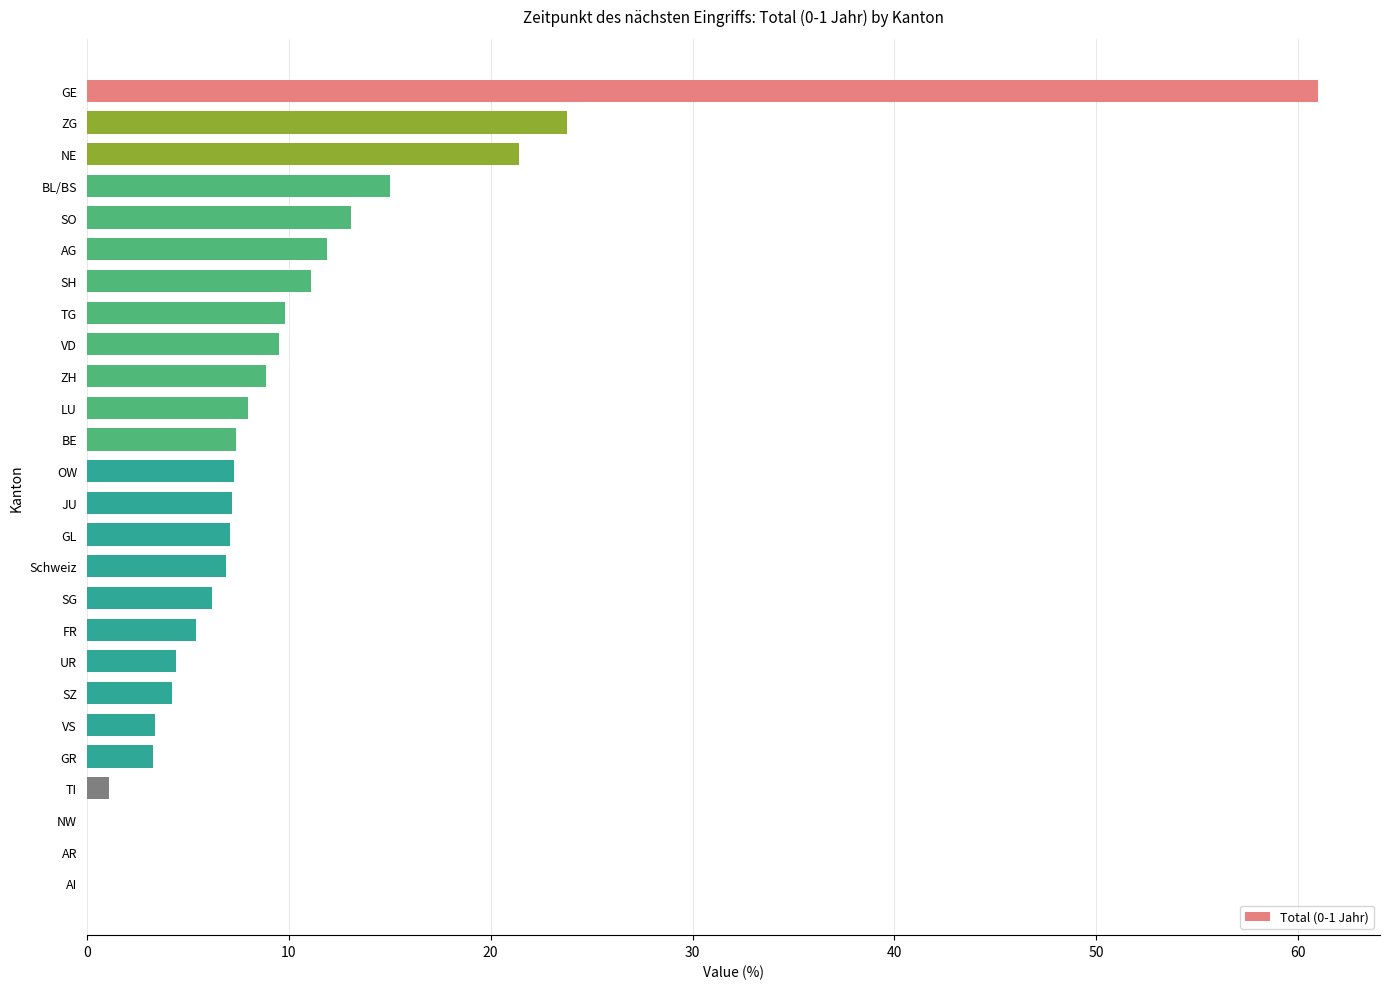

What is the sum of the values at AI and GL?

7.1